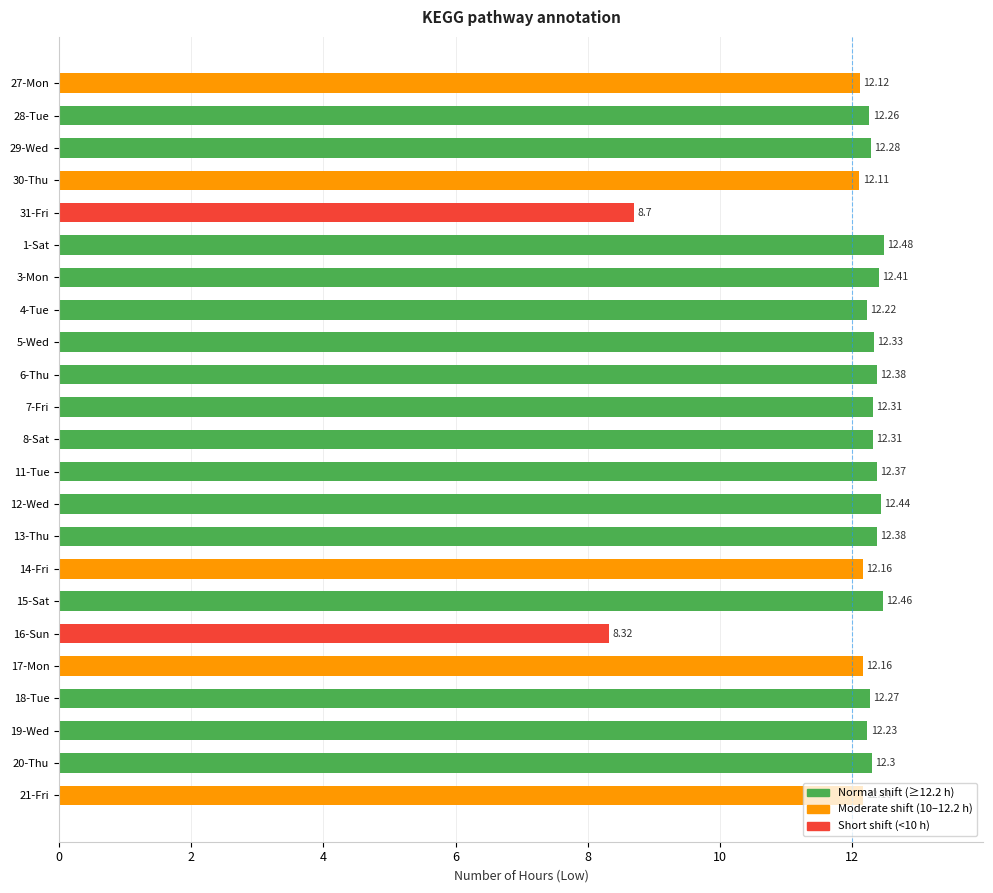

What is the greatest value displayed?

12.5